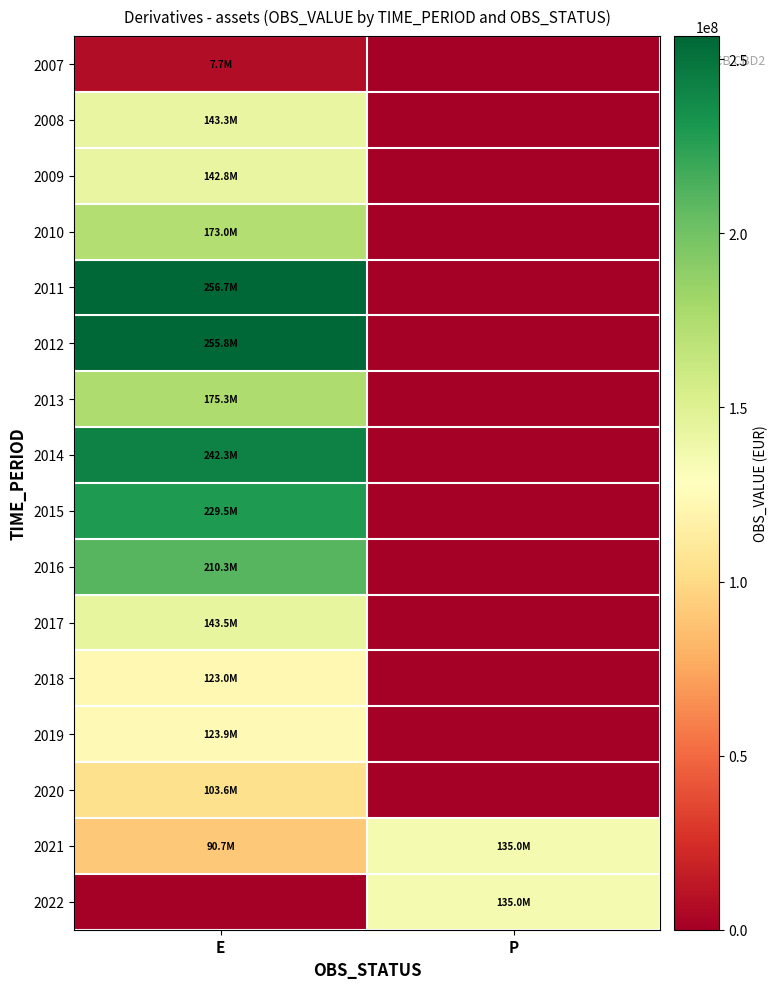

Reading right to left, list all the values displayed in this chart.

2007: P=0.0	E=7736759.8
2008: P=0.0	E=143283215.1
2009: P=0.0	E=142774732.5
2010: P=0.0	E=173038521.0
2011: P=0.0	E=256667691.8
2012: P=0.0	E=255821365.0
2013: P=0.0	E=175284145.4
2014: P=0.0	E=242254391.0
2015: P=0.0	E=229504715.1
2016: P=0.0	E=210292722.7
2017: P=0.0	E=143490730.1
2018: P=0.0	E=123042911.8
2019: P=0.0	E=123897828.3
2020: P=0.0	E=103566699.8
2021: P=135016316.9	E=90657780.3
2022: P=135016316.9	E=0.0